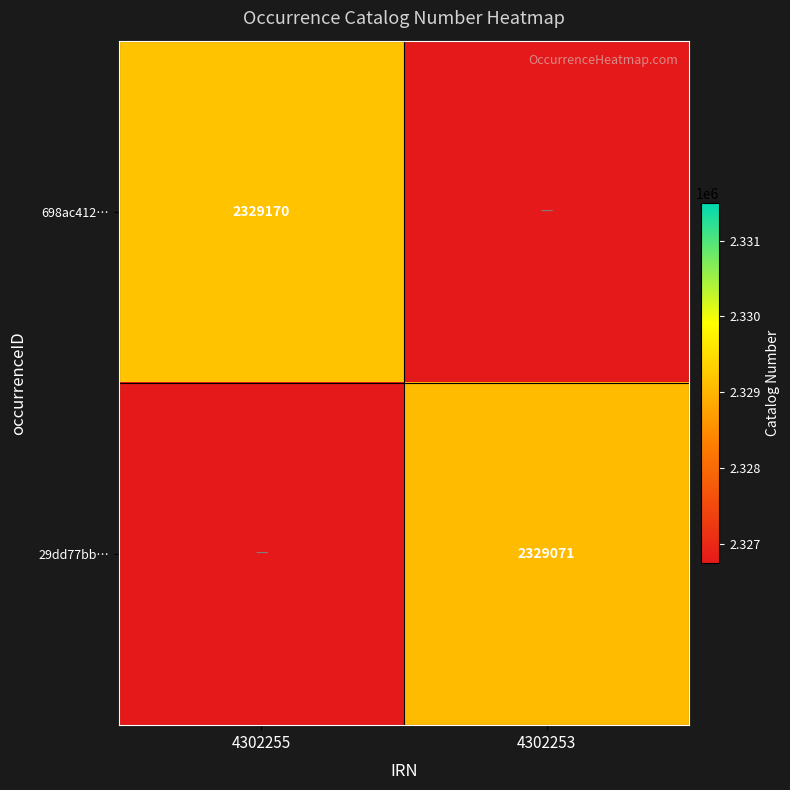

The 698ac412… series shows 2329170 at 4302255. True or false?

True